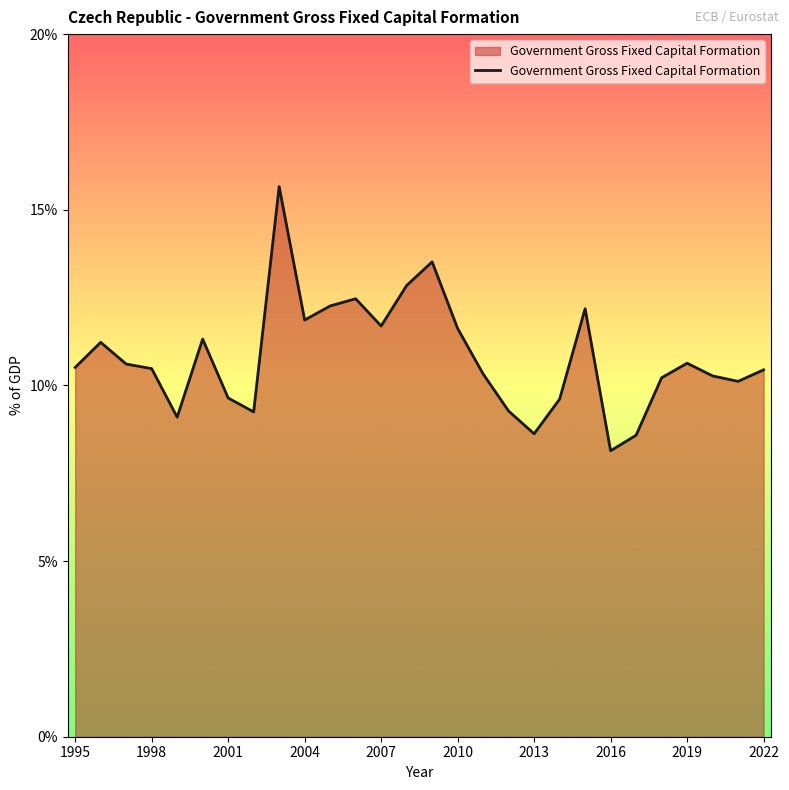

What is the smallest value displayed?

8.1